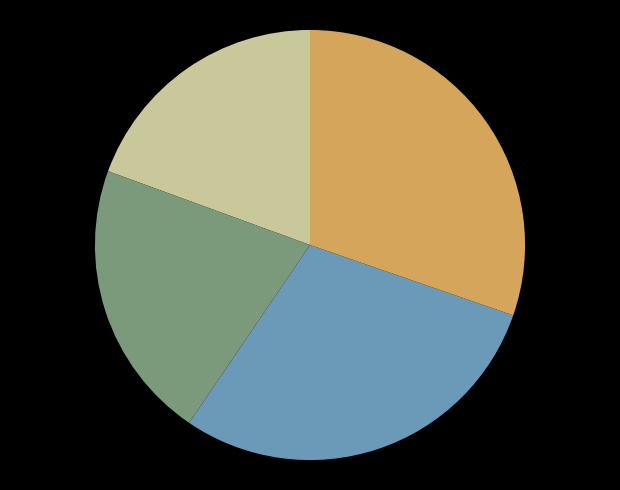

Is there a majority slice in this chart?

No